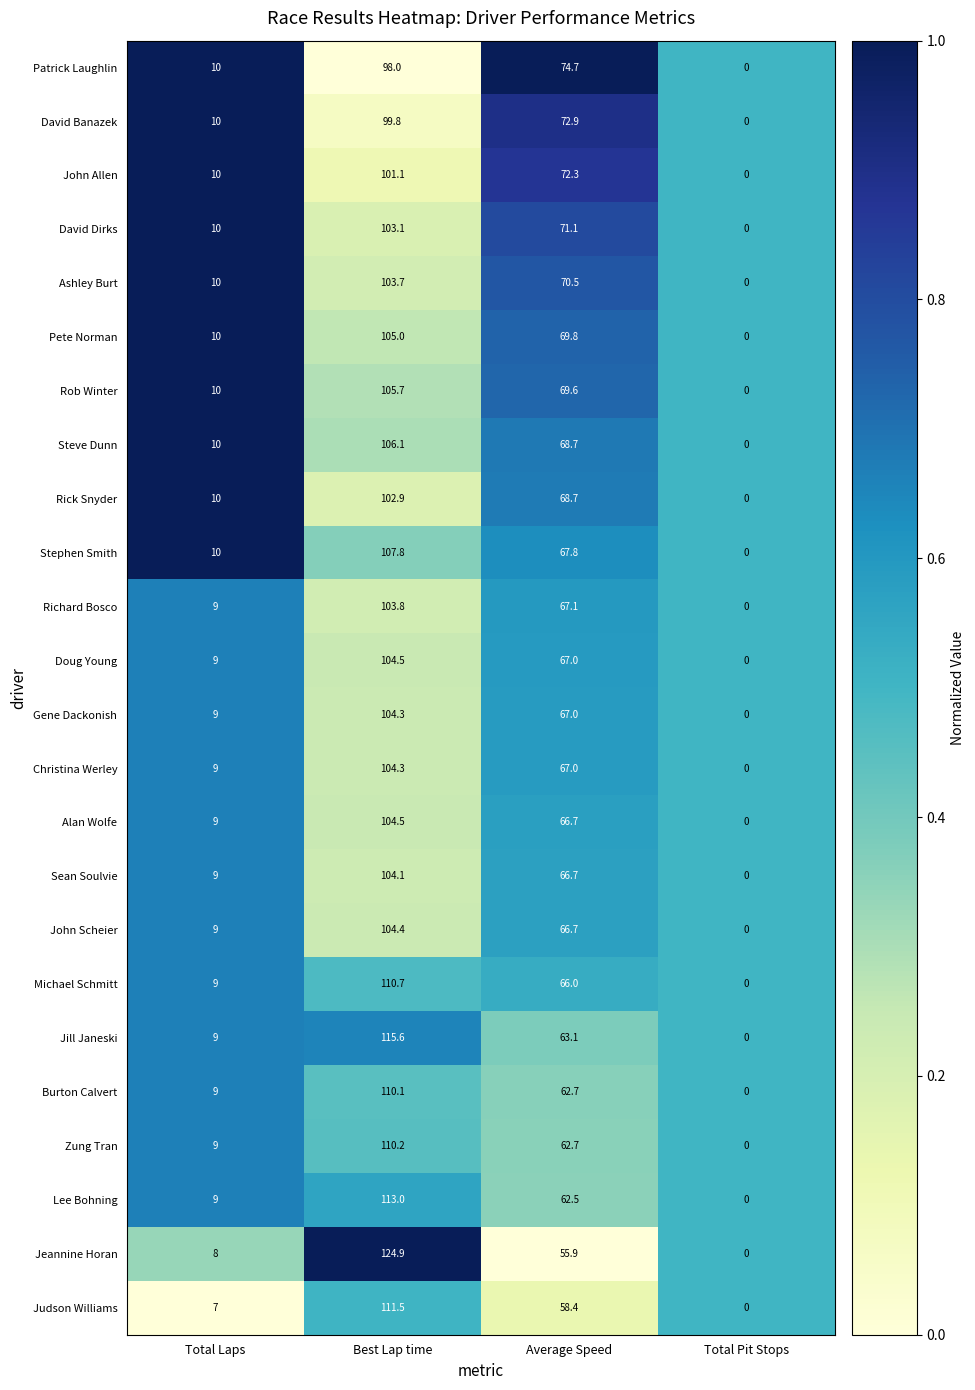

Which category has the highest value in the Jeannine Horan series?

Best Lap time